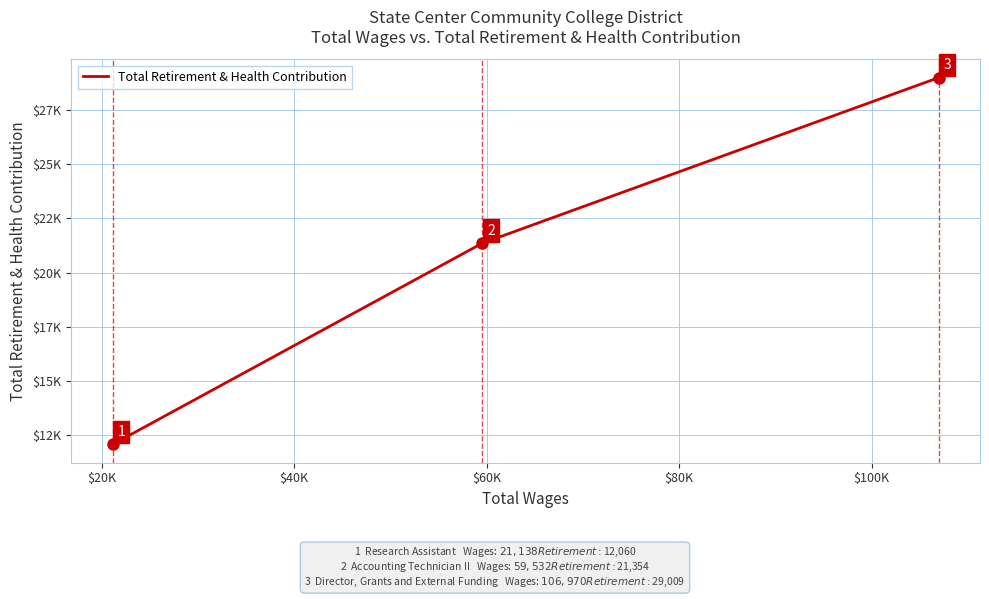

Does the chart have visible grid lines?

Yes